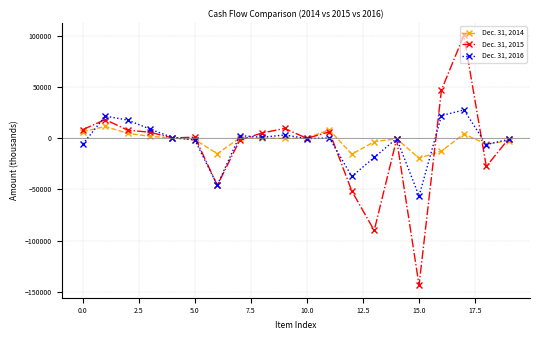

How many series are shown in this chart?

3